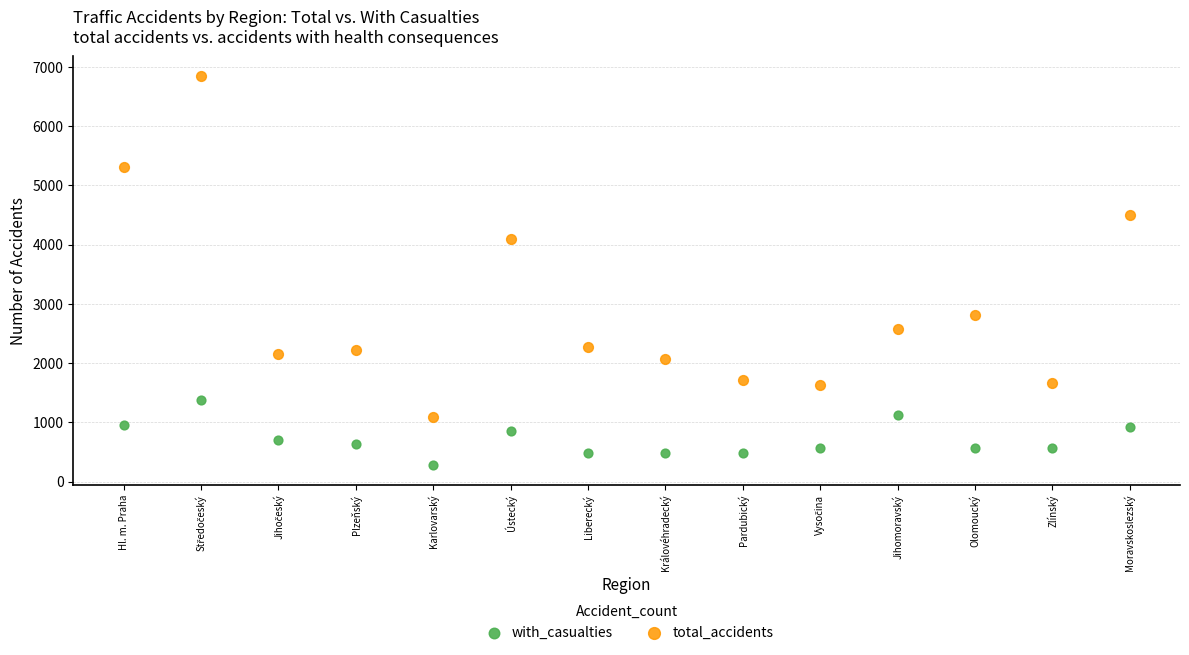

Which series reaches the maximum Y coordinate?

total_accidents